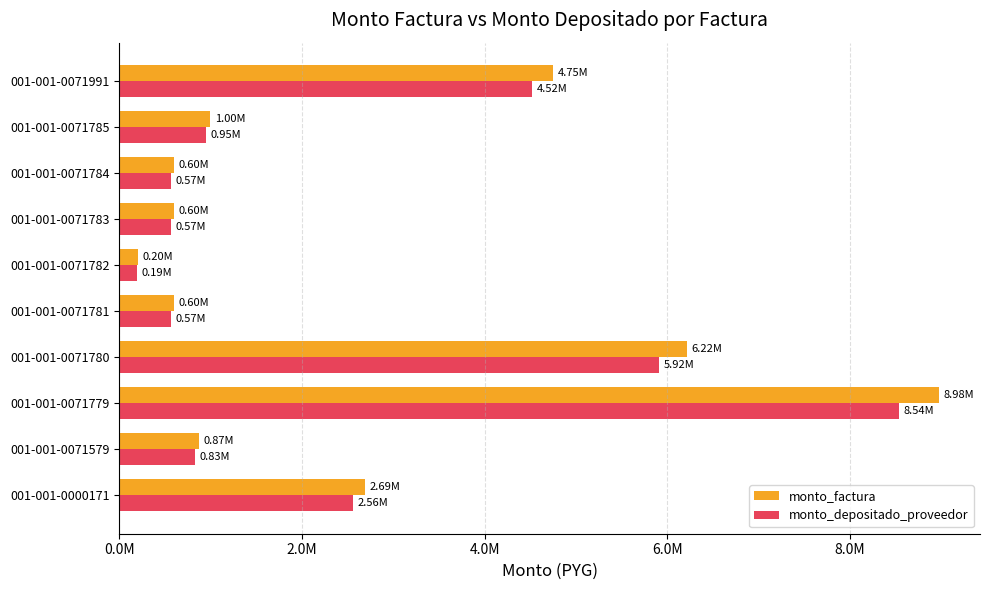

What are all the series names shown in the legend?

monto_factura, monto_depositado_proveedor